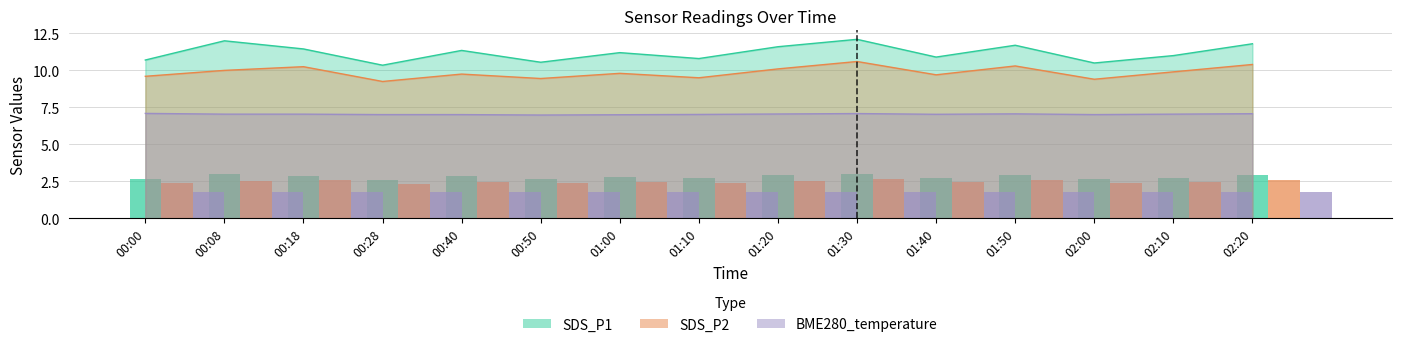

What is the difference between the highest and lowest values at 00:28?

3.3